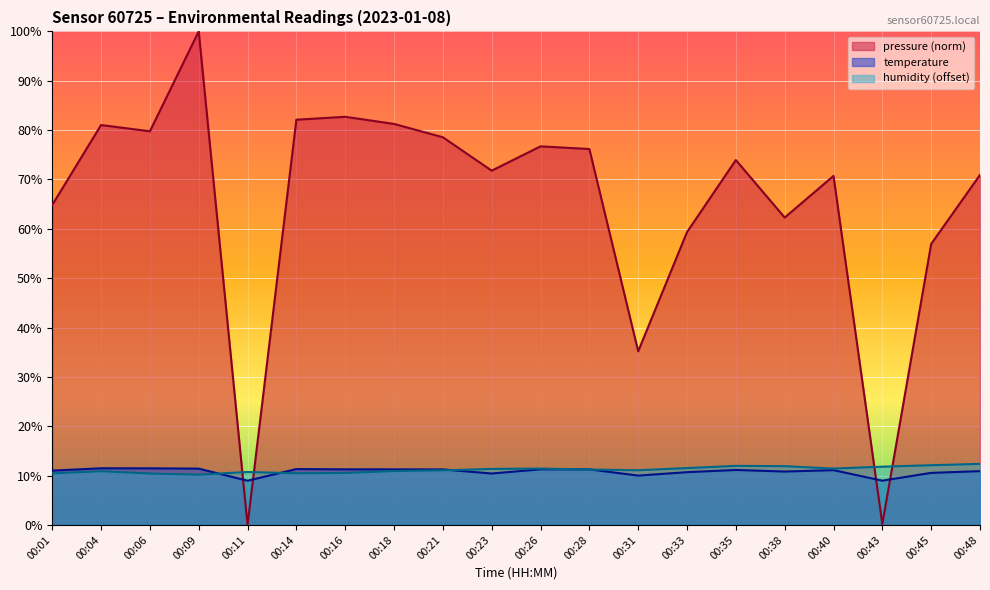

Rank the categories by pressure value from highest to lowest.

00:09, 00:16, 00:14, 00:18, 00:04, 00:06, 00:21, 00:26, 00:28, 00:35, 00:23, 00:48, 00:40, 00:01, 00:38, 00:33, 00:45, 00:31, 00:43, 00:11